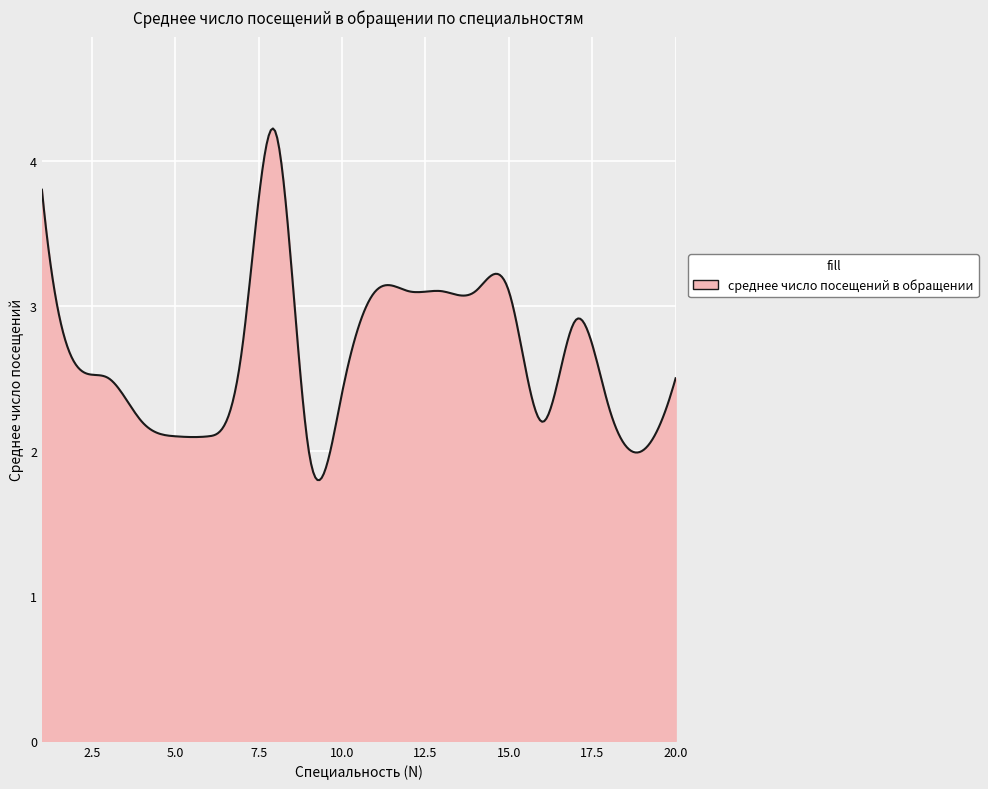

True or false: the data has more than 0 interior local peaks.

True